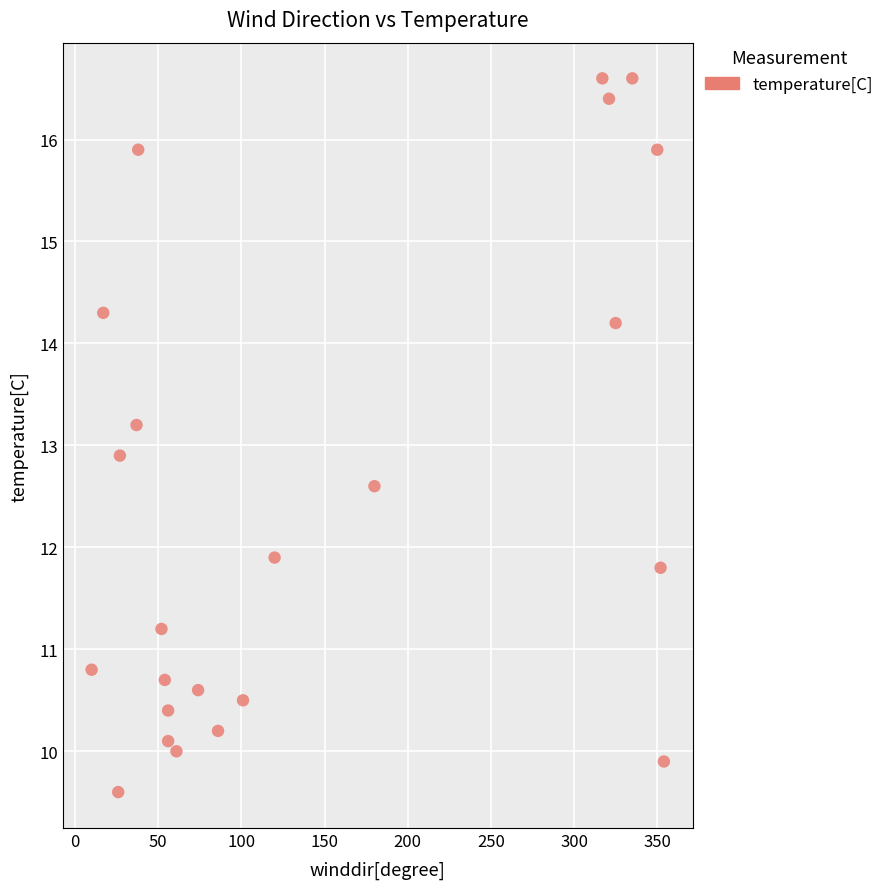

What Y value in the scatter plot is closest to 13?

12.9